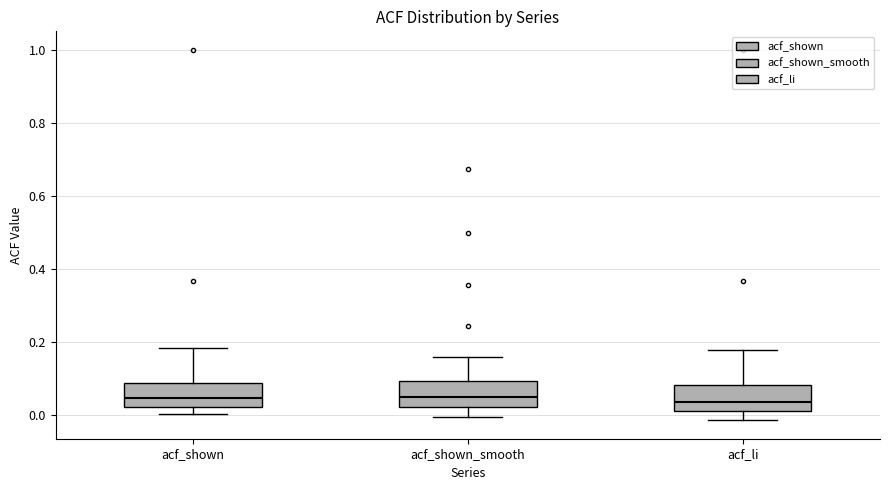

Reading left to right, read every box against the y-axis: the position of its median line, the range the box covers, and the ends of its whiskers. The values are not printed on the chart, so give them approximately, as read against the axis.

acf_shown: median 0.04, box 0.02 to 0.08, whiskers 0.00 to 0.18
acf_shown_smooth: median 0.06, box 0.02 to 0.10, whiskers 0.00 to 0.16
acf_li: median 0.04, box 0.02 to 0.08, whiskers -0.02 to 0.18